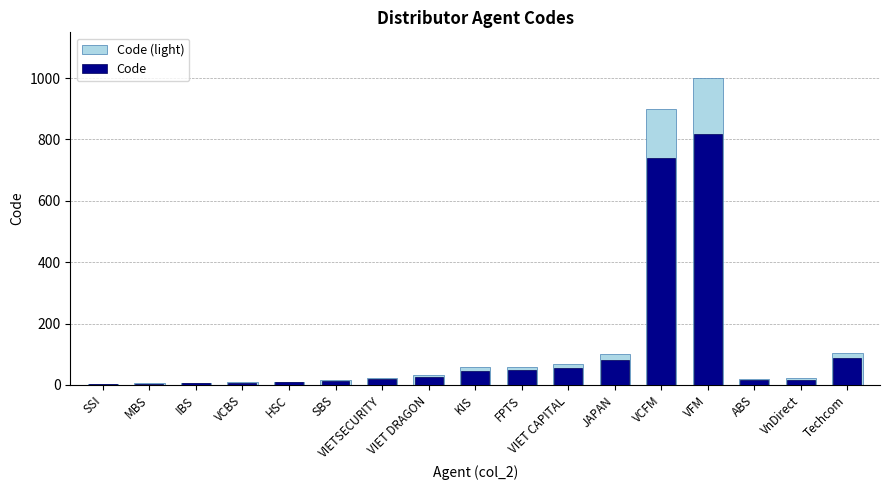

Reading left to right, what are all the values shown in this chart?

Code (light): 3.0	5.0	7.0	9.0	11.0	17.0	23.0	33.0	57.0	58.0	68.0	101.0	900.0	999.0	18.0	21.0	105.0
Code: 2.5	4.1	5.7	7.4	9.0	13.9	18.9	27.1	46.7	47.6	55.8	82.8	738.0	819.2	14.8	17.2	86.1